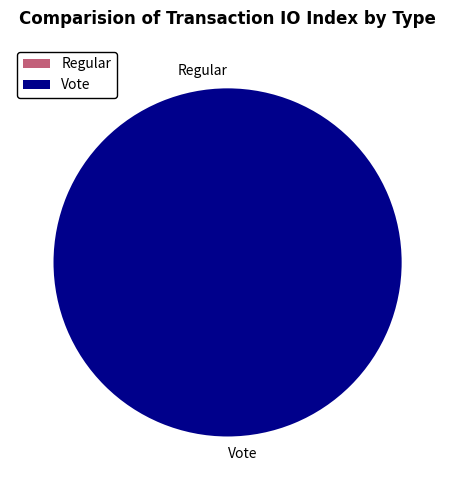

To the nearest percent, what is the average slice percentage?

50%